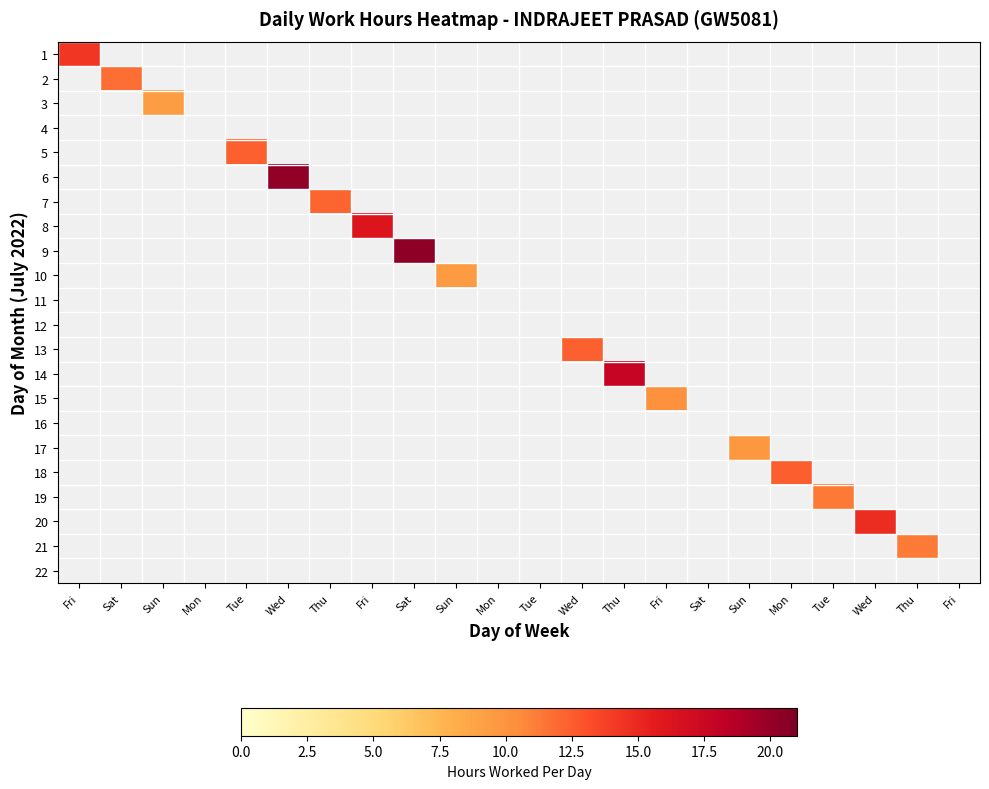

List the labels in order of 12 value, largest first.

Fri, Sat, Sun, Mon, Tue, Wed, Thu, Fri, Sat, Sun, Mon, Tue, Wed, Thu, Fri, Sat, Sun, Mon, Tue, Wed, Thu, Fri